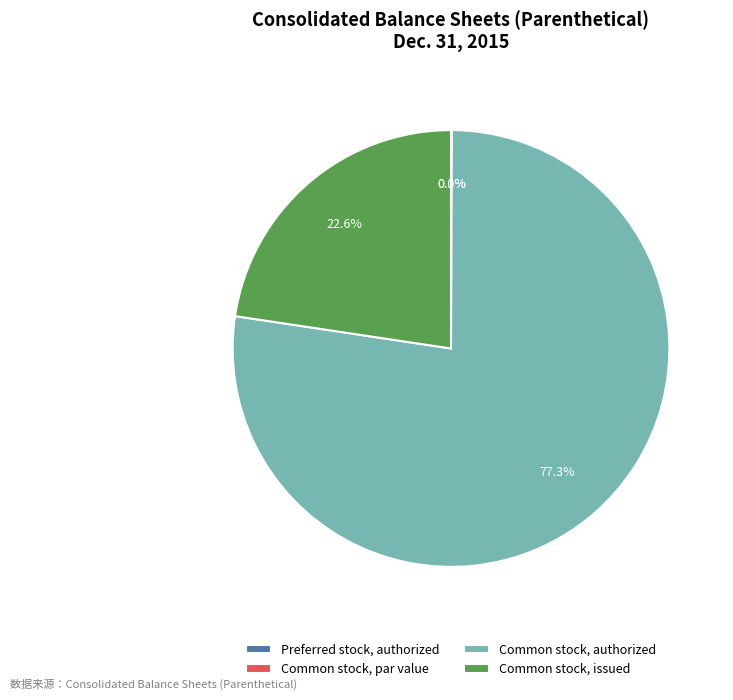

Which slice is the largest?

Common stock, authorized